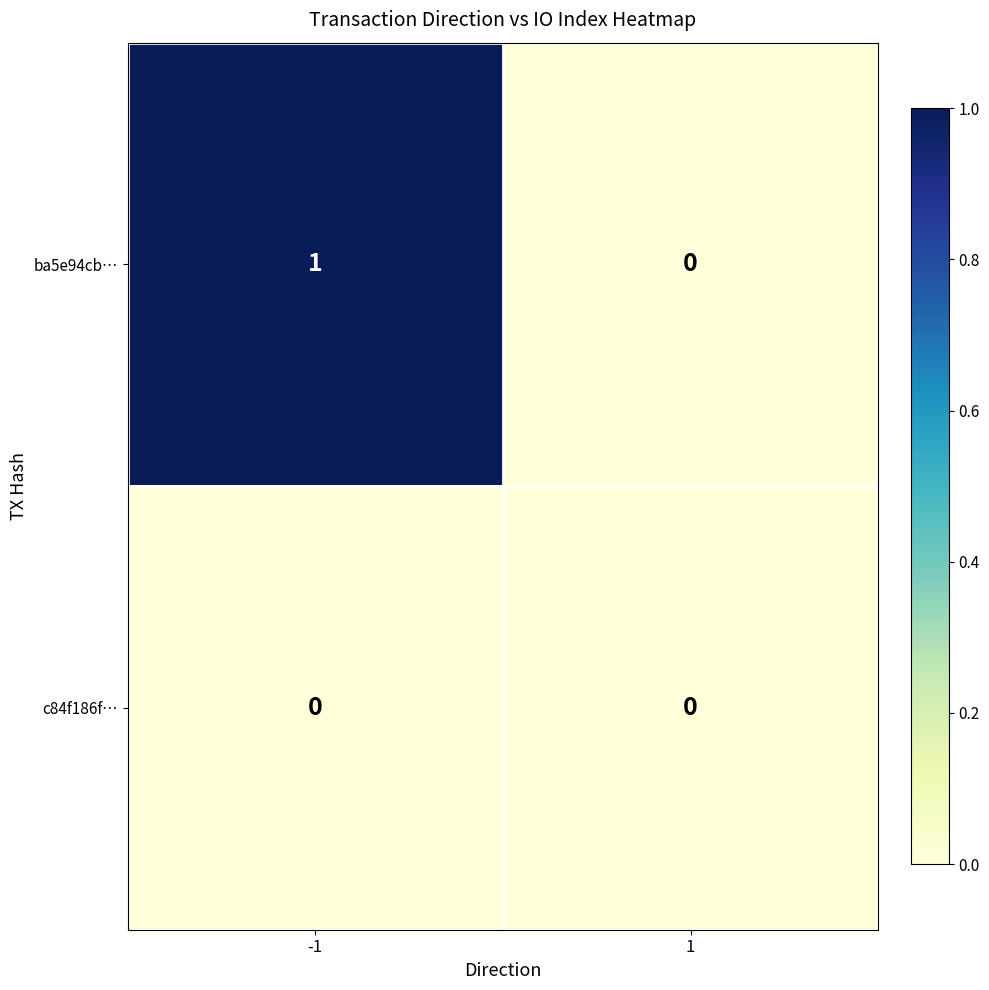

Reading left to right, transcribe all the data shown in this chart.

ba5e94cb…: -1=1	1=0
c84f186f…: -1=0	1=0